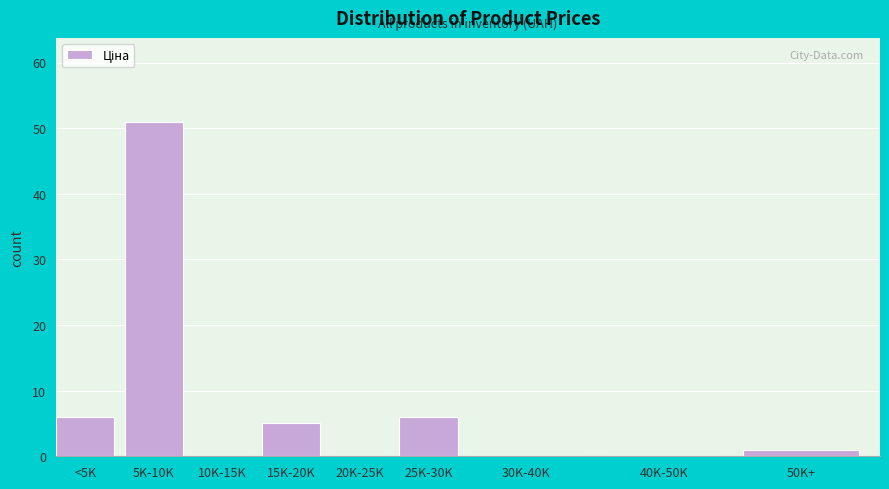

Reading left to right, what are all the values shown in this chart?

<5K=6	5K-10K=51	10K-15K=0	15K-20K=5	20K-25K=0	25K-30K=6	30K-40K=0	40K-50K=0	50K+=1